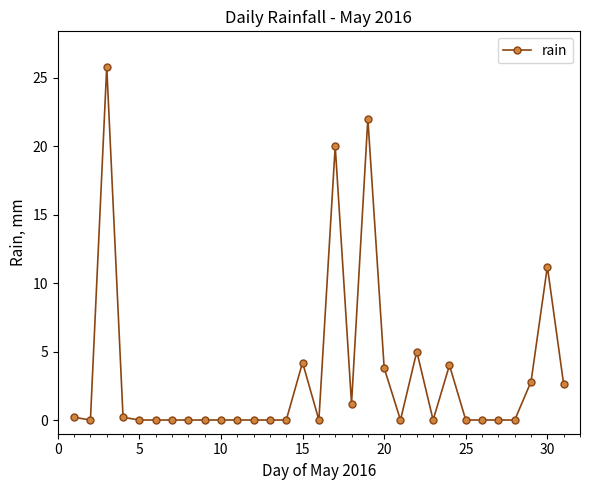

Does the chart have visible grid lines?

No